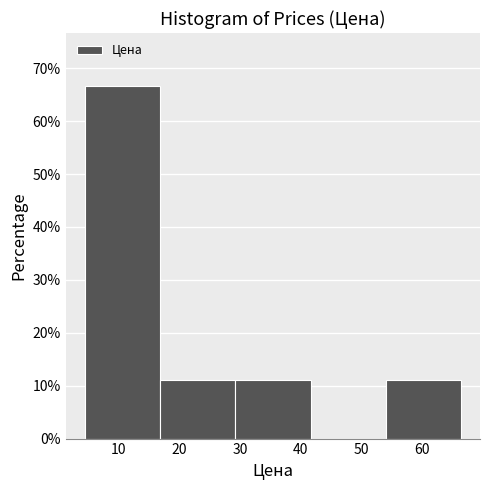

Which range on the x-axis has the tallest bar?

4 to 17